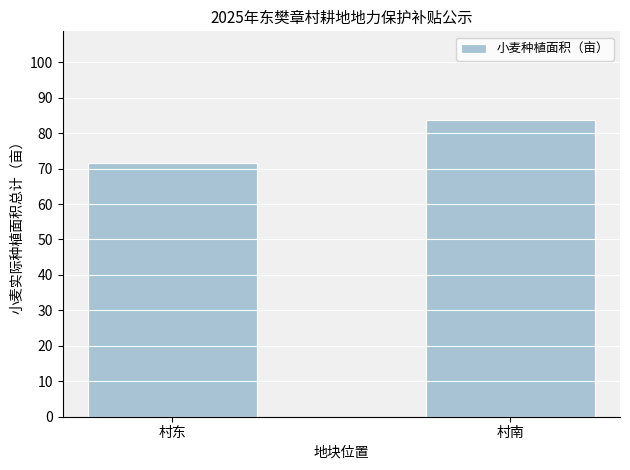

Reading left to right, list all the values displayed in this chart.

村东=71.5	村南=83.6